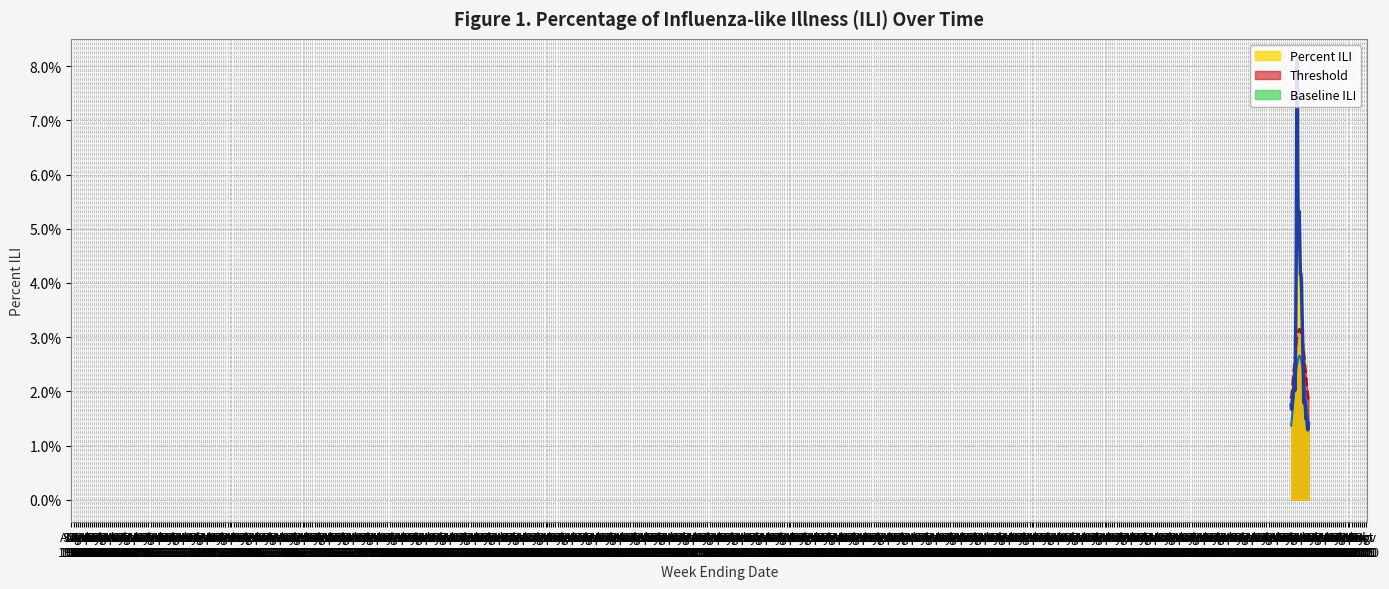

What is the sum of all Baseline ILI values?

1.0